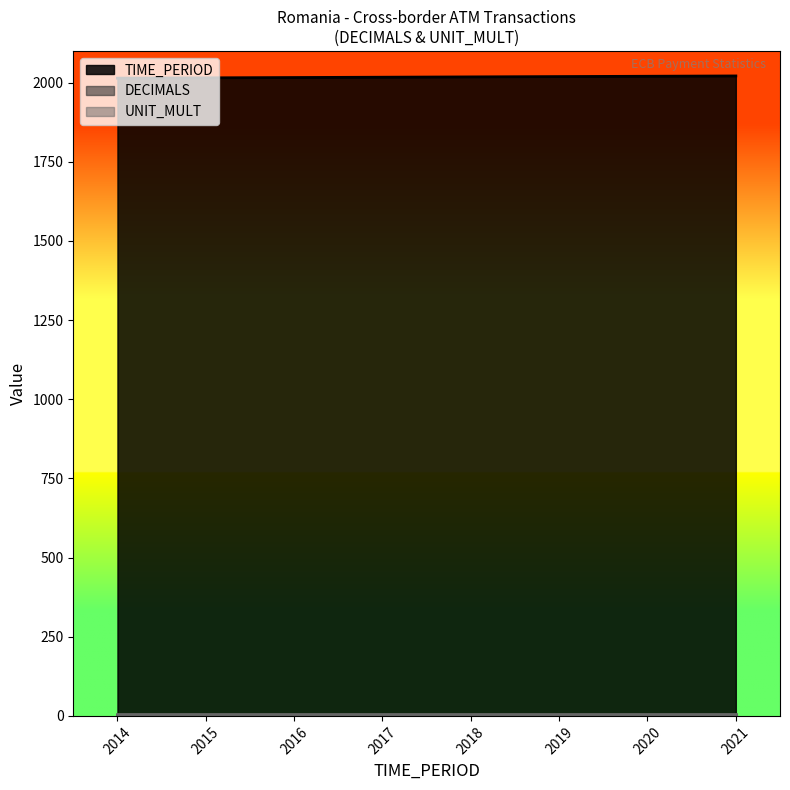

What are all the series names shown in the legend?

TIME_PERIOD, DECIMALS, UNIT_MULT